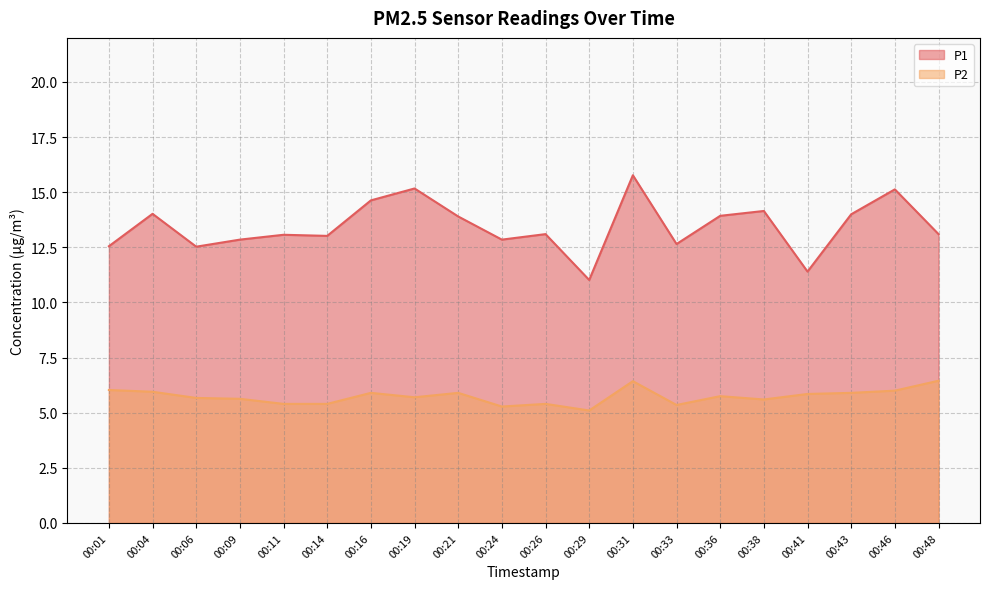

What is the greatest value displayed?

15.8